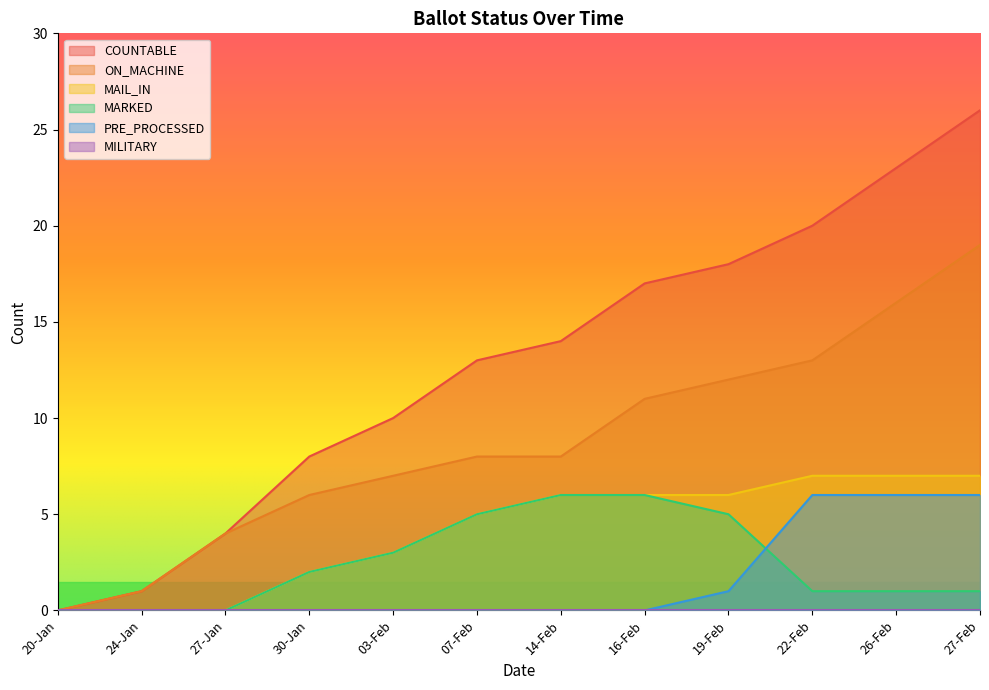

What is the spread (max minus min) of values at 14-Feb?

14